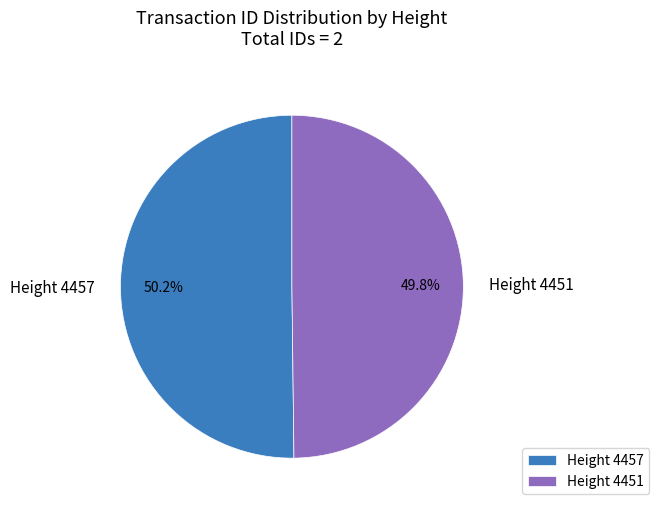

Is the sum of Height 4451 and Height 4457 greater than half?

Yes